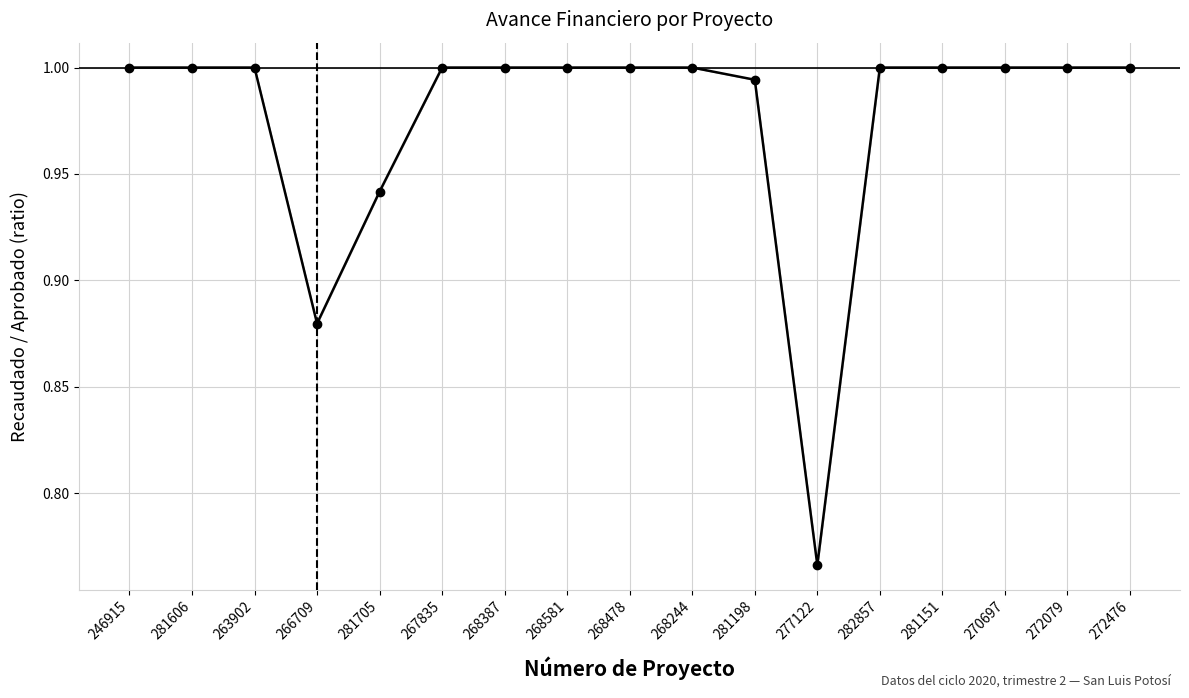

What is the label of the 6th point from the right?

277122